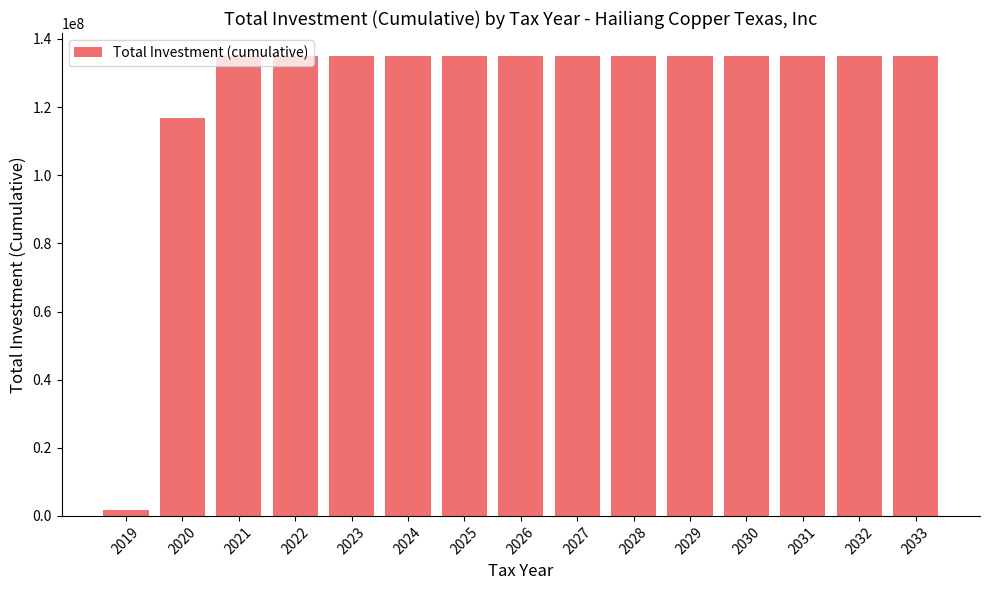

What is the maximum value shown in the chart?

135000000